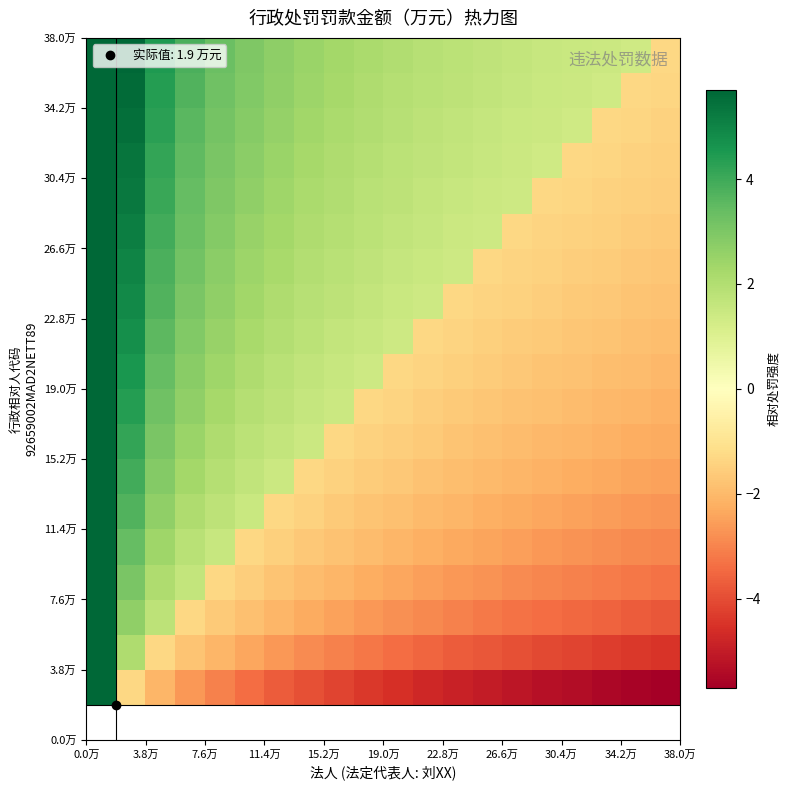

How many data points does each series have?

20